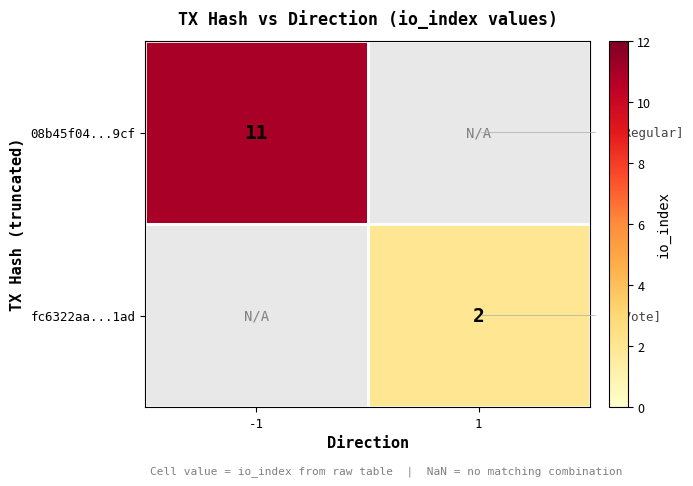

The value of 08b45f04...9cf at -1 is 11. True or false?

True